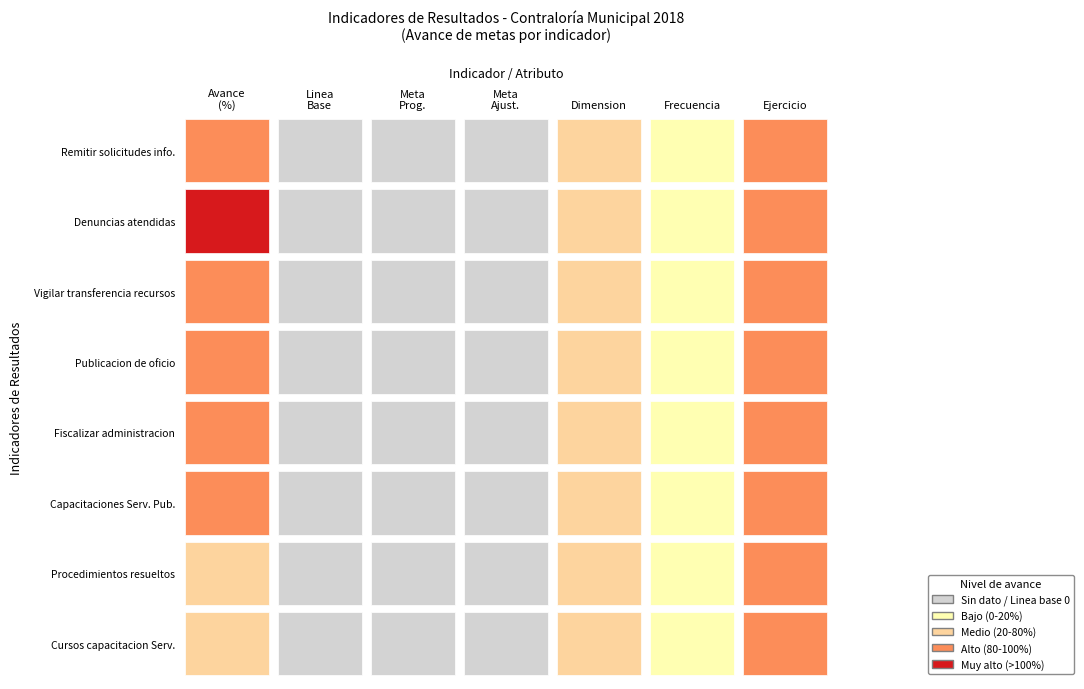

Which series has the largest range (max minus min)?

Denuncias atendidas